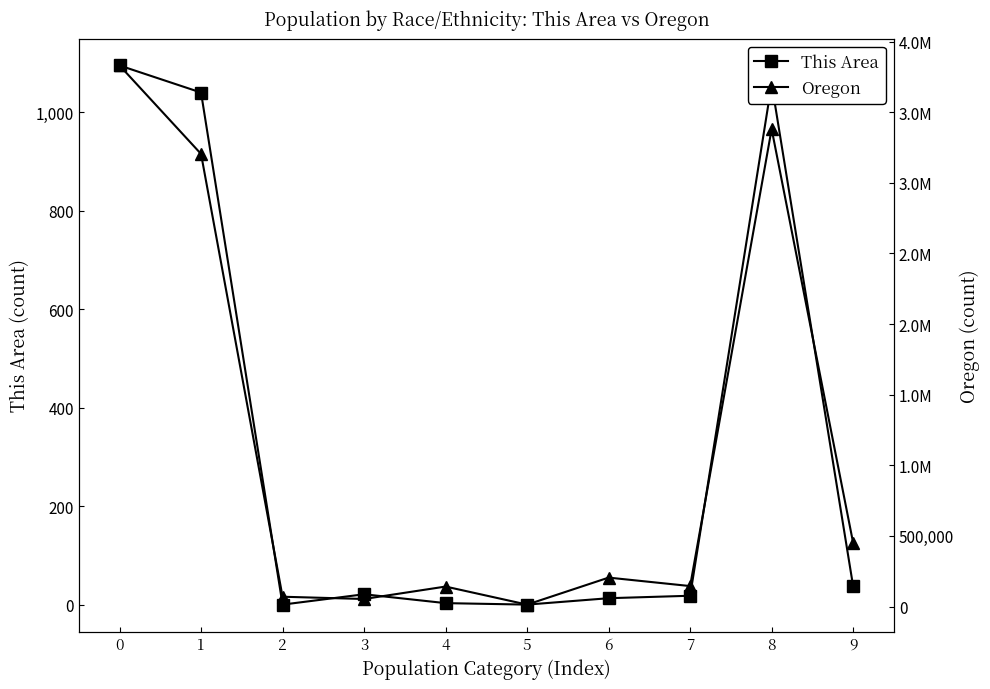

Count the number of data series in this chart.

2